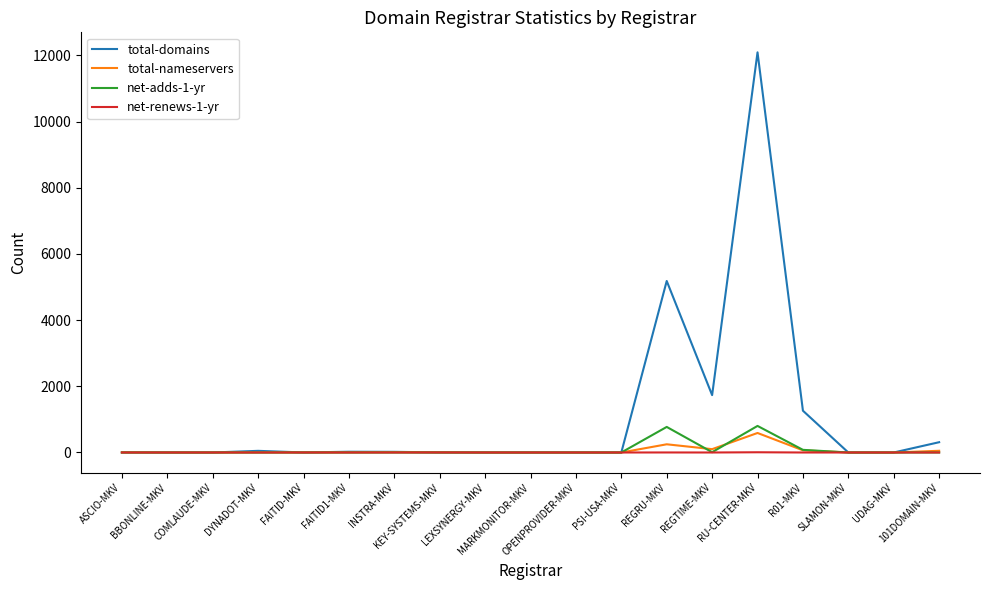

The value of total-nameservers at COMLAUDE-MKV is 0. True or false?

True